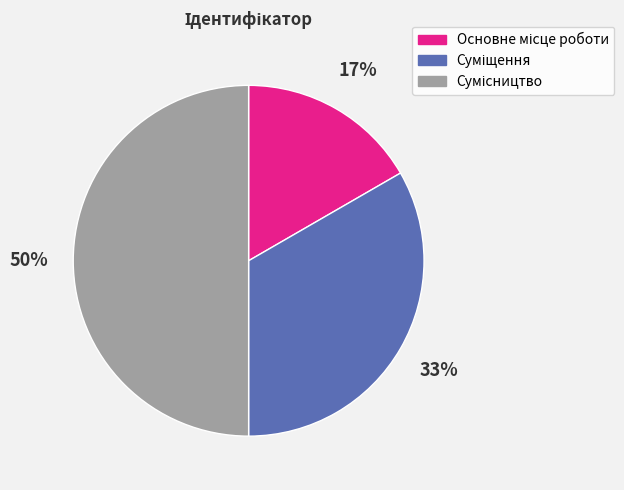

To the nearest percent, what is the average slice percentage?

33%